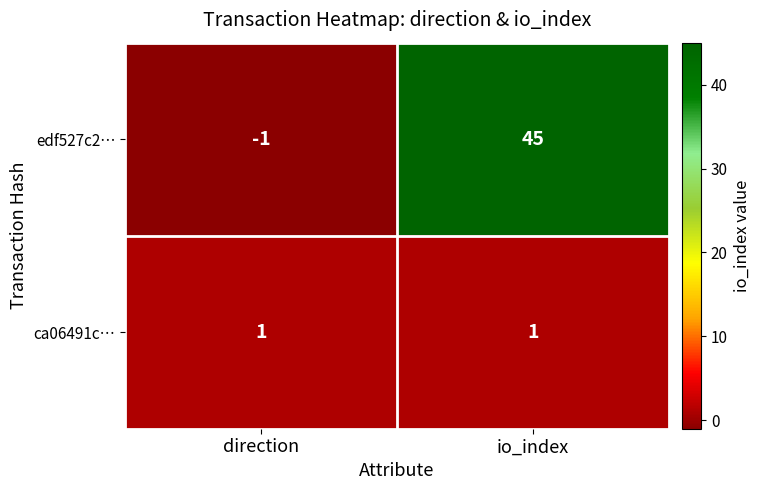

The value of ca06491c… at direction is 2. True or false?

False